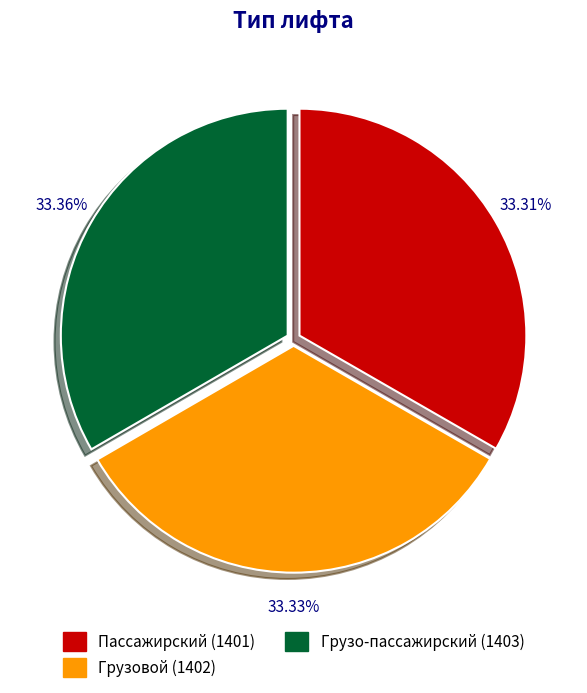

True or false: Грузовой accounts for 45% of the total.

False